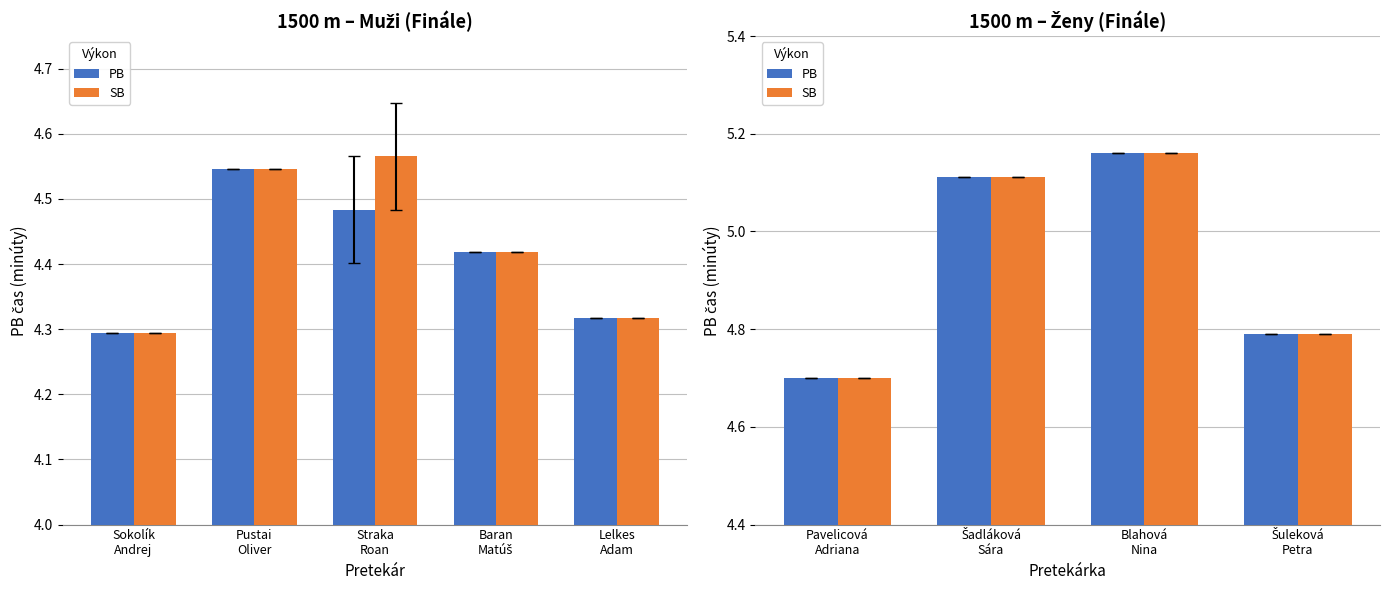

At how many categories does at least one series exceed 4?

4